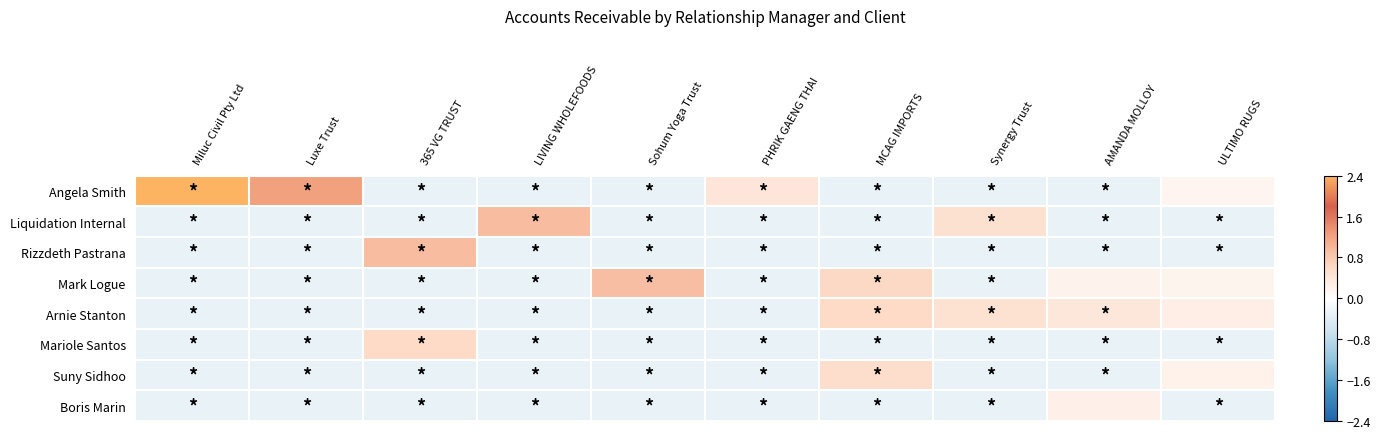

Which series has the widest spread of values?

Angela Smith